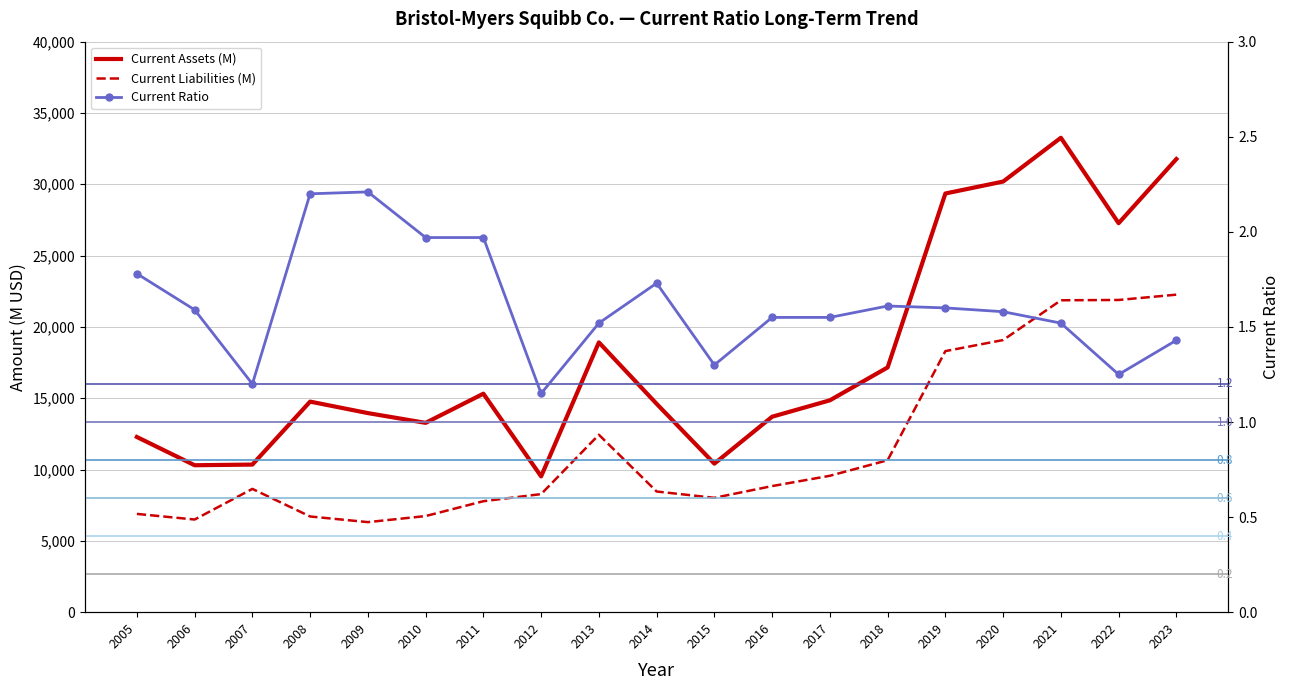

Reading left to right, extract all data points from this chart.

Current Assets (M): 12283.0	10302.0	10348.0	14763.0	13958.0	13273.0	15318.0	9521.0	18916.0	14608.0	10415.0	13704.0	14854.0	17160.0	29354.0	30192.0	33262.0	27273.0	31770.0
Current Liabilities (M): 6890.0	6496.0	8644.0	6710.0	6313.0	6739.0	7780.0	8279.0	12440.0	8461.0	8017.0	8841.0	9563.0	10654.0	18304.0	19080.0	21868.0	21890.0	22262.0
Current Ratio: 1.8	1.6	1.2	2.2	2.2	2.0	2.0	1.1	1.5	1.7	1.3	1.6	1.6	1.6	1.6	1.6	1.5	1.2	1.4